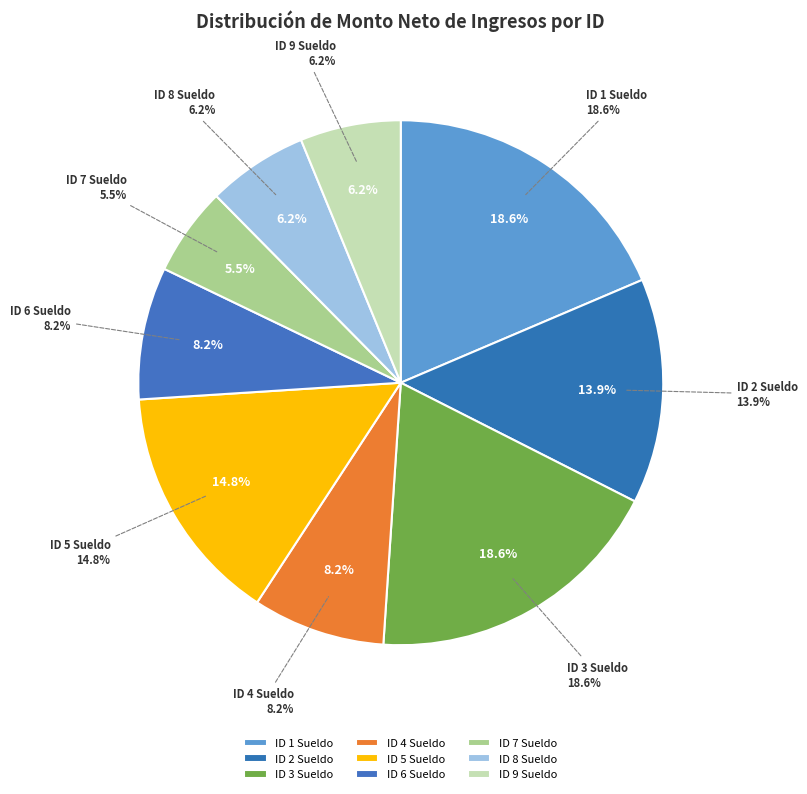

The ID 3 Sueldo slice represents 4% of the pie. True or false?

False